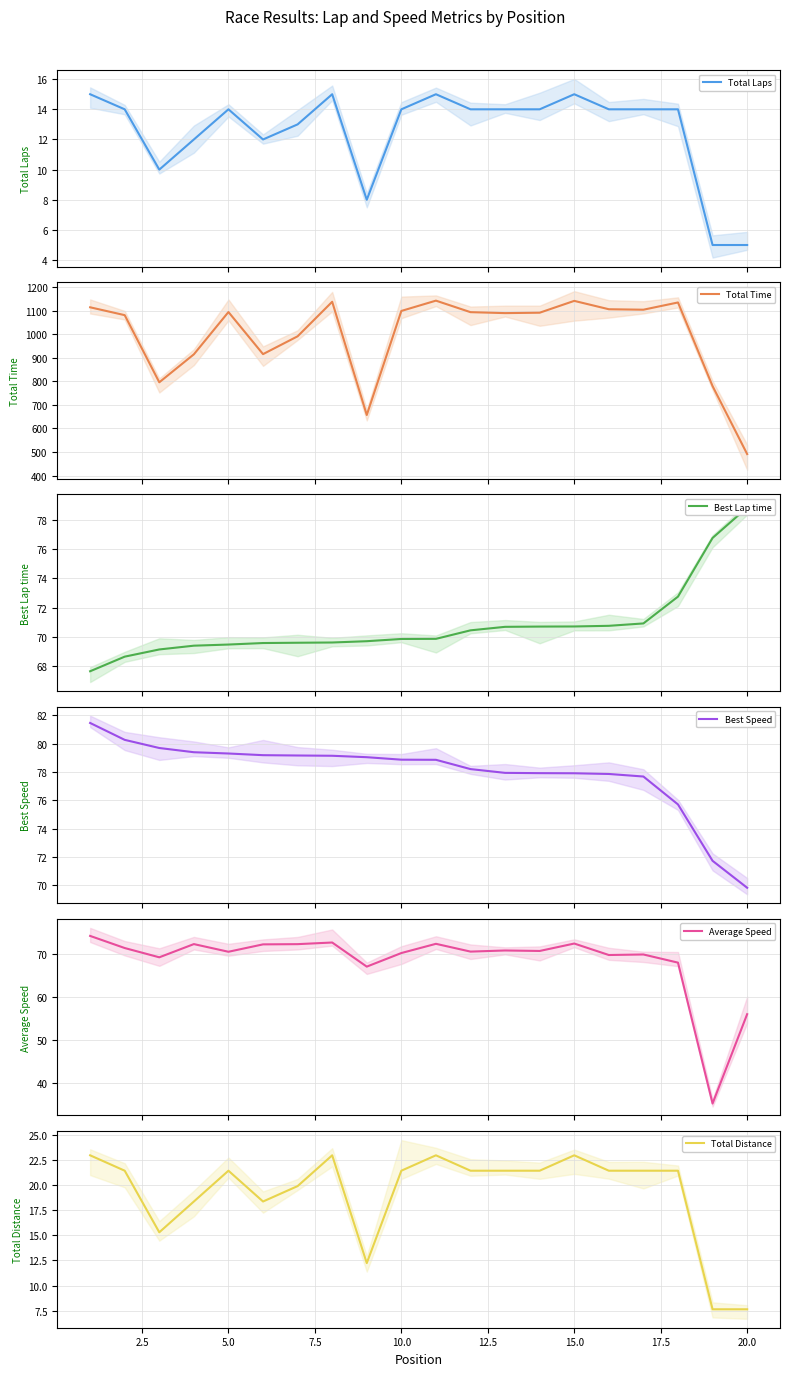

Reading left to right, what are all the values shown in this chart?

Total Laps: 15.0	14.0	10.0	12.0	14.0	12.0	13.0	15.0	8.0	14.0	15.0	14.0	14.0	14.0	15.0	14.0	14.0	14.0	5.0	5.0
Total Time: 1113.8	1080.5	795.8	914.4	1093.7	915.2	990.8	1137.3	657.1	1098.3	1142.0	1093.2	1089.1	1090.9	1141.0	1105.5	1103.6	1134.3	779.7	491.5
Best Lap time: 67.6	68.6	69.1	69.4	69.5	69.6	69.6	69.6	69.7	69.8	69.8	70.4	70.7	70.7	70.7	70.7	70.9	72.8	76.8	78.9
Best Speed: 81.5	80.3	79.7	79.4	79.3	79.2	79.2	79.1	79.0	78.9	78.9	78.2	77.9	77.9	77.9	77.9	77.7	75.7	71.7	69.8
Average Speed: 74.2	71.4	69.2	72.3	70.5	72.2	72.3	72.6	67.1	70.2	72.3	70.5	70.8	70.7	72.4	69.8	69.9	68.0	35.3	56.0
Total Distance: 22.9	21.4	15.3	18.4	21.4	18.4	19.9	22.9	12.2	21.4	22.9	21.4	21.4	21.4	22.9	21.4	21.4	21.4	7.7	7.7